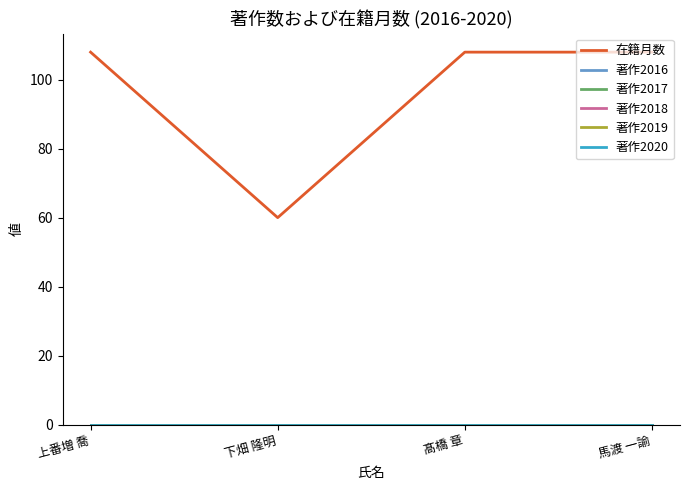

What is the difference between the highest and lowest values at 下畑 隆明?

60